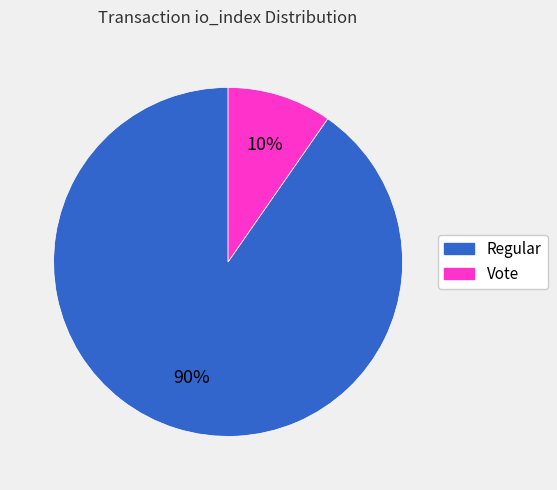

Combined, do Regular and Vote account for over 50%?

Yes